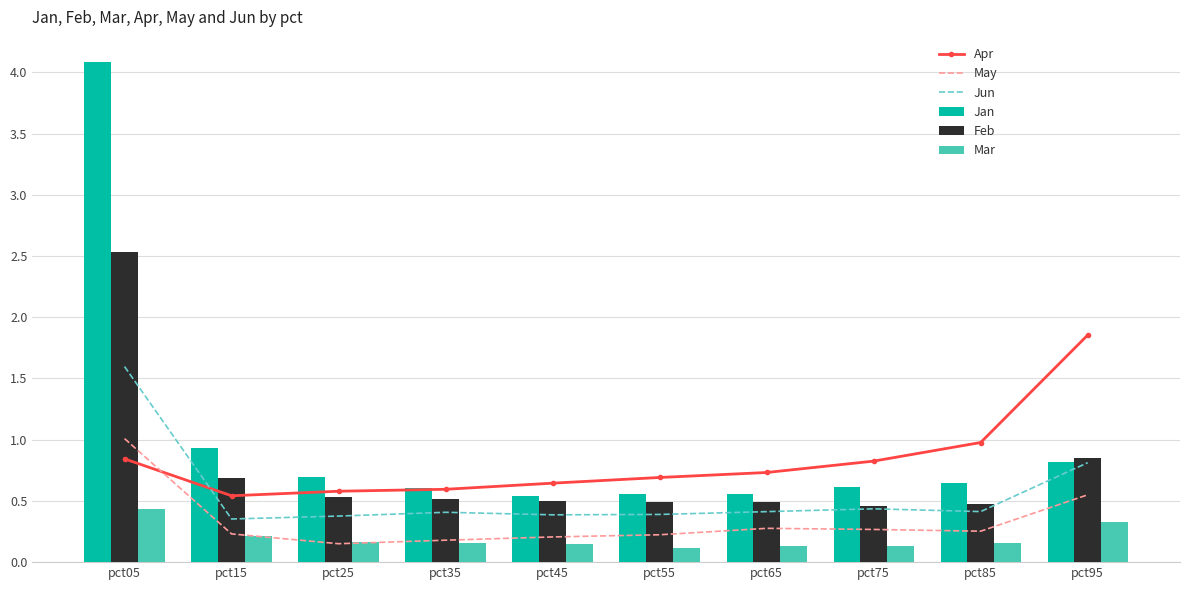

Is it true that Apr equals 0.6 at pct35?

True